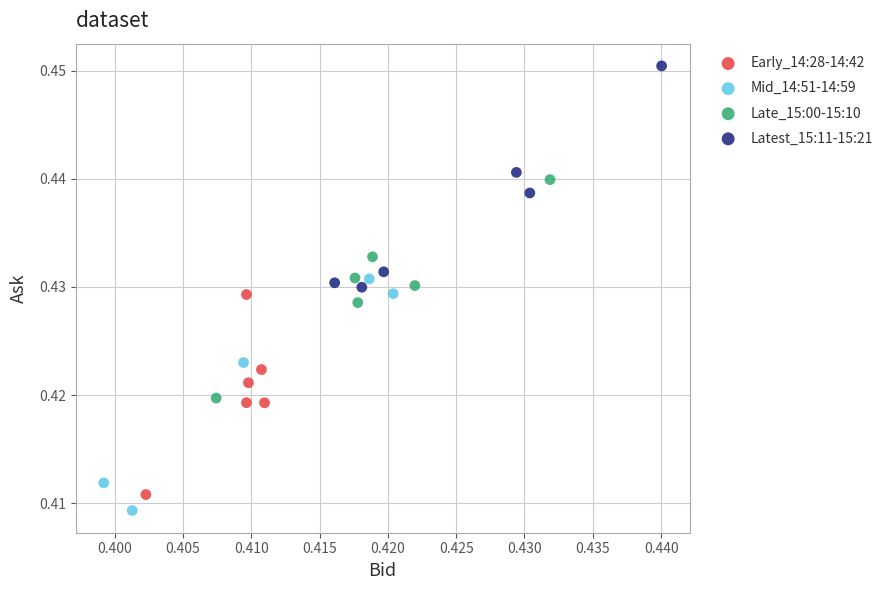

Which series contains the highest Y value?

Latest_15:11-15:21